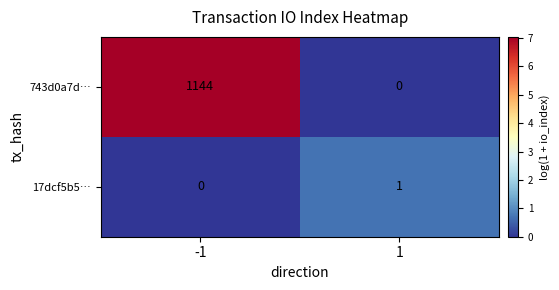

What is the sum of all 743d0a7d… values?

1144